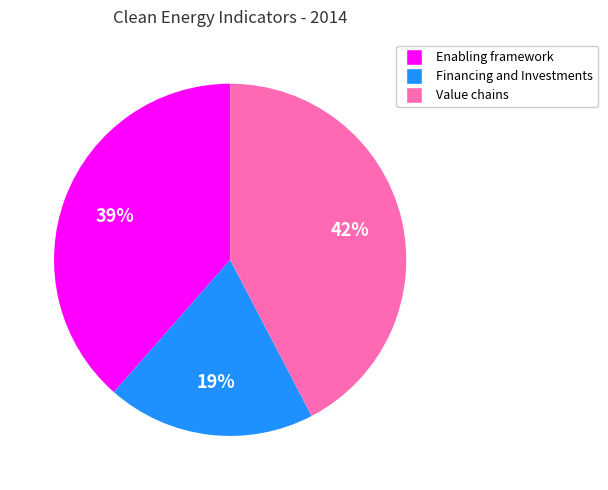

Do Financing and Investments and Value chains together represent more than half of the pie?

Yes